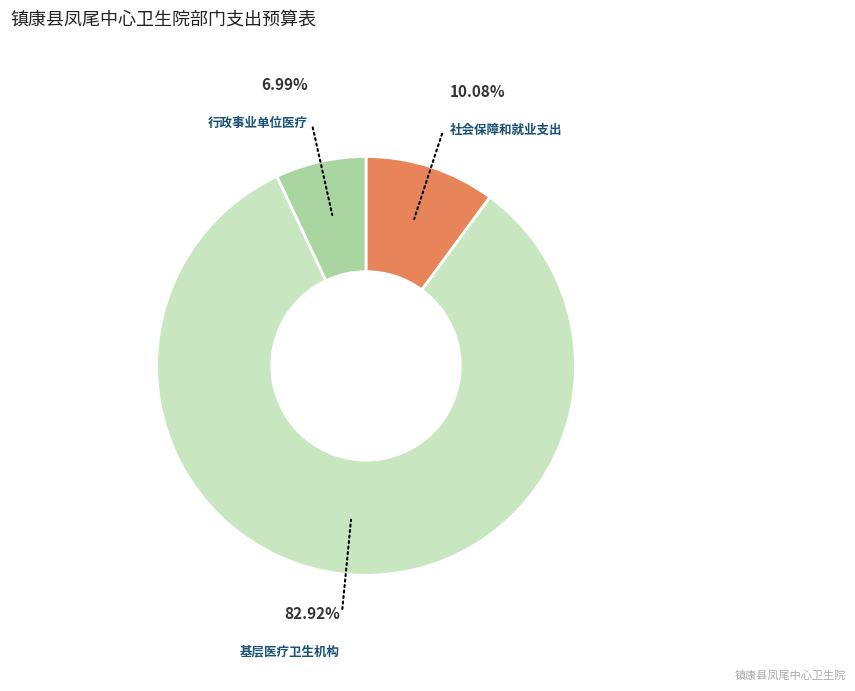

Does any single category account for the majority?

Yes